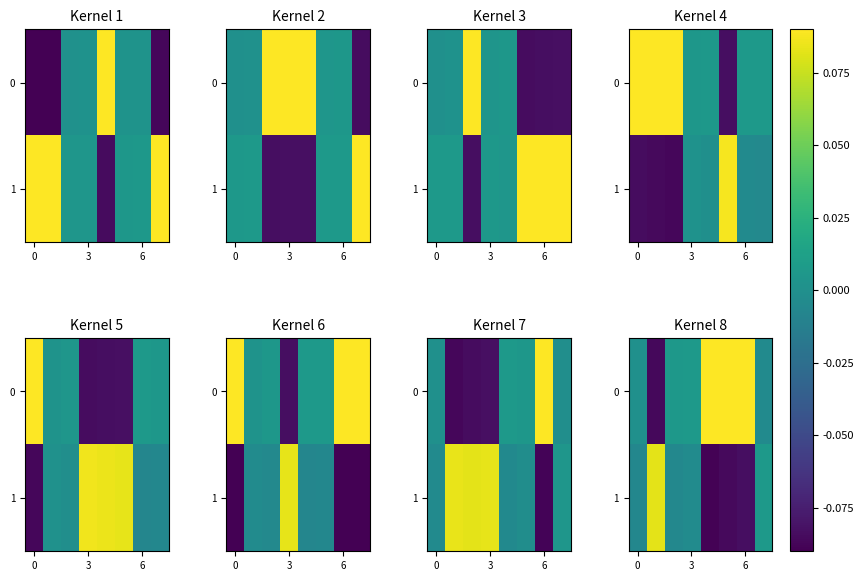

Is it true that 0 equals 0.0 at 6?

False